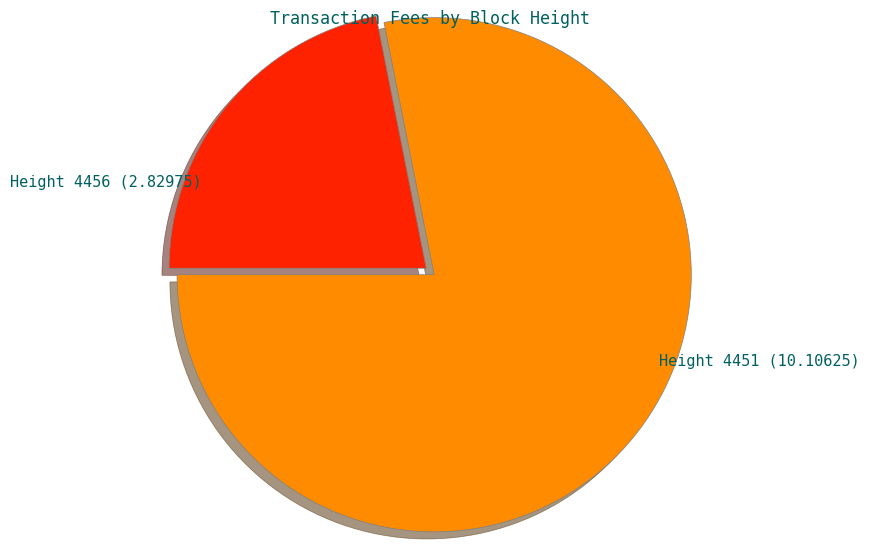

Is Height 4451 the majority of the pie?

Yes